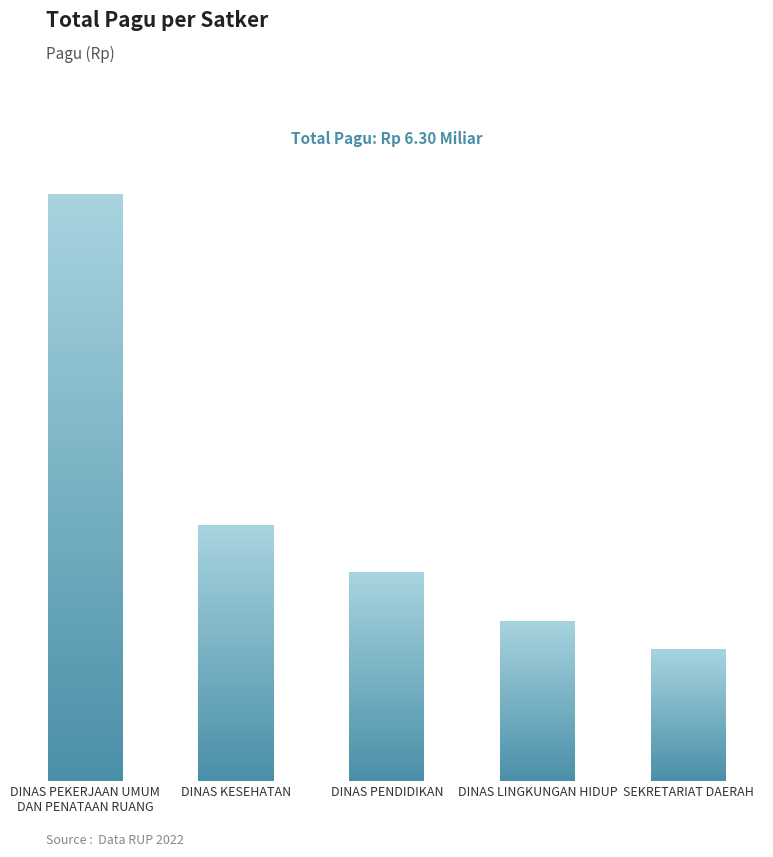

The value at DINAS PENDIDIKAN is 980000000. True or false?

True